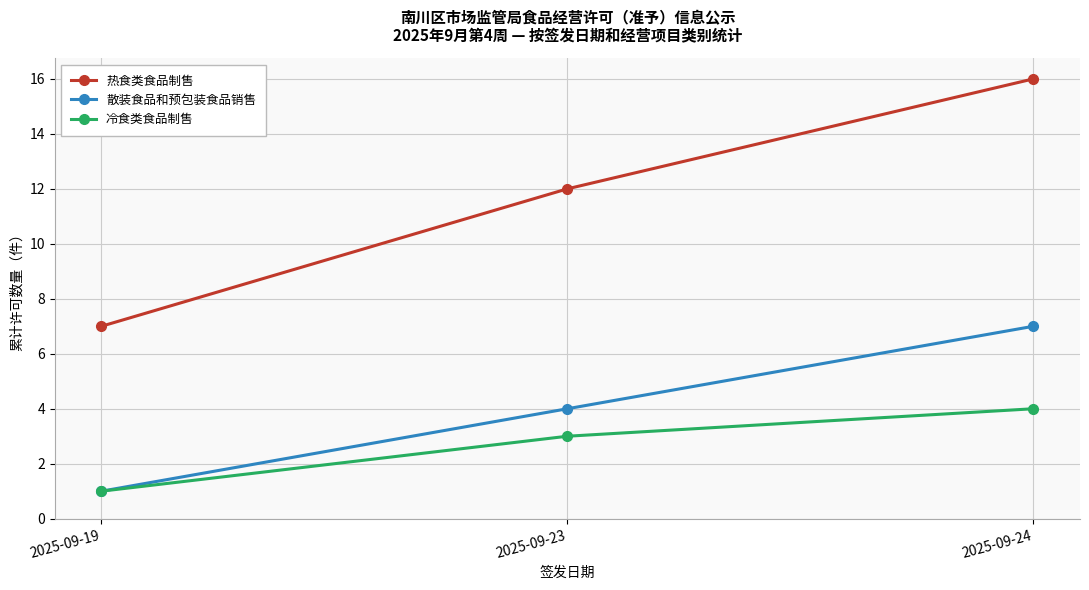

Rank the categories by 热食类食品制售 value from lowest to highest.

2025-09-19, 2025-09-23, 2025-09-24